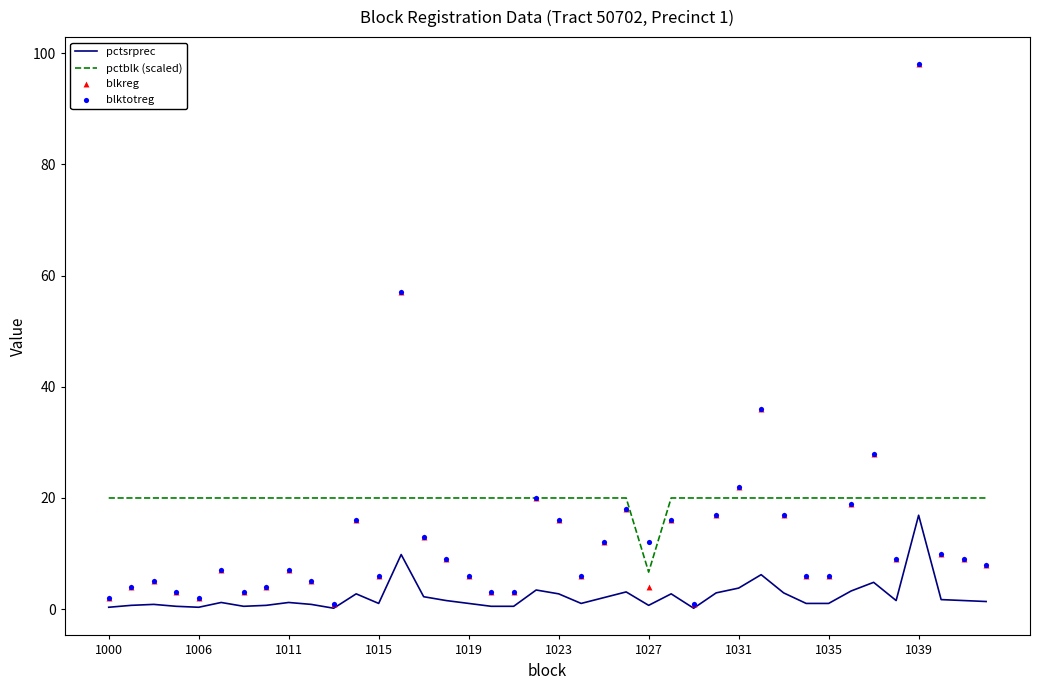

Which series contains the lowest Y value?

pctsrprec